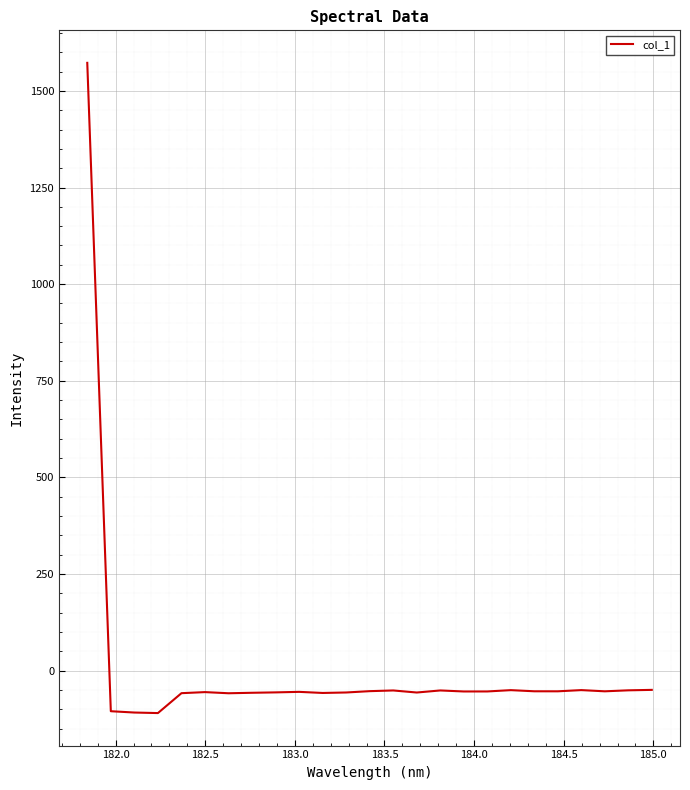

What is the minimum value shown in the chart?

-110.0